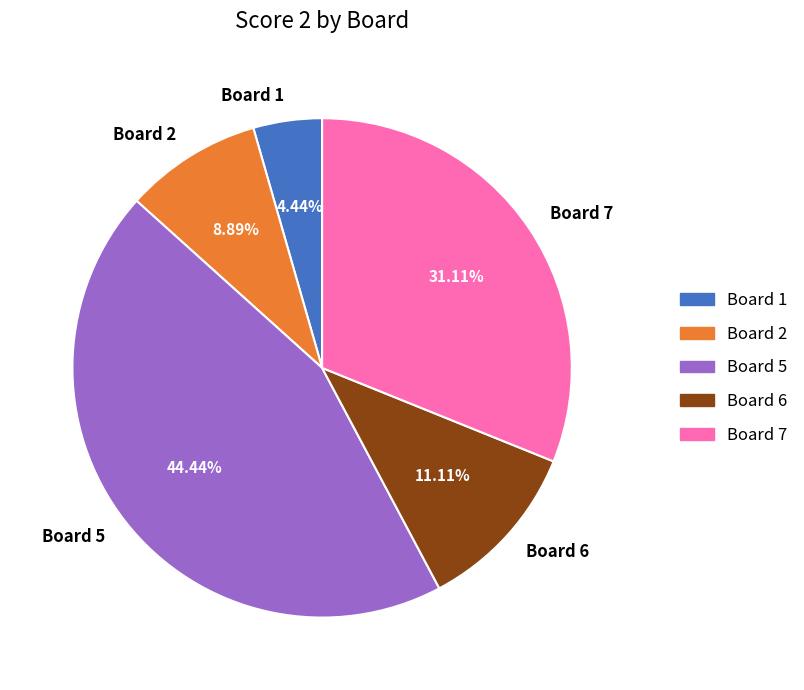

Rank the categories by value from highest to lowest.

Board 5, Board 7, Board 6, Board 2, Board 1